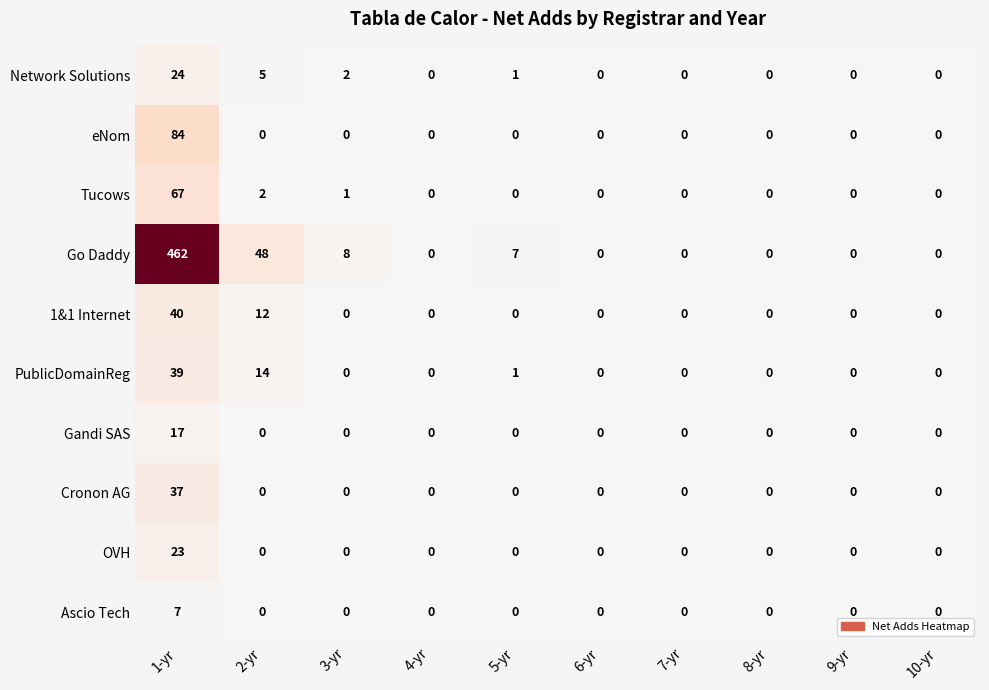

What is the difference between the maximum and minimum values in the Cronon AG series?

37